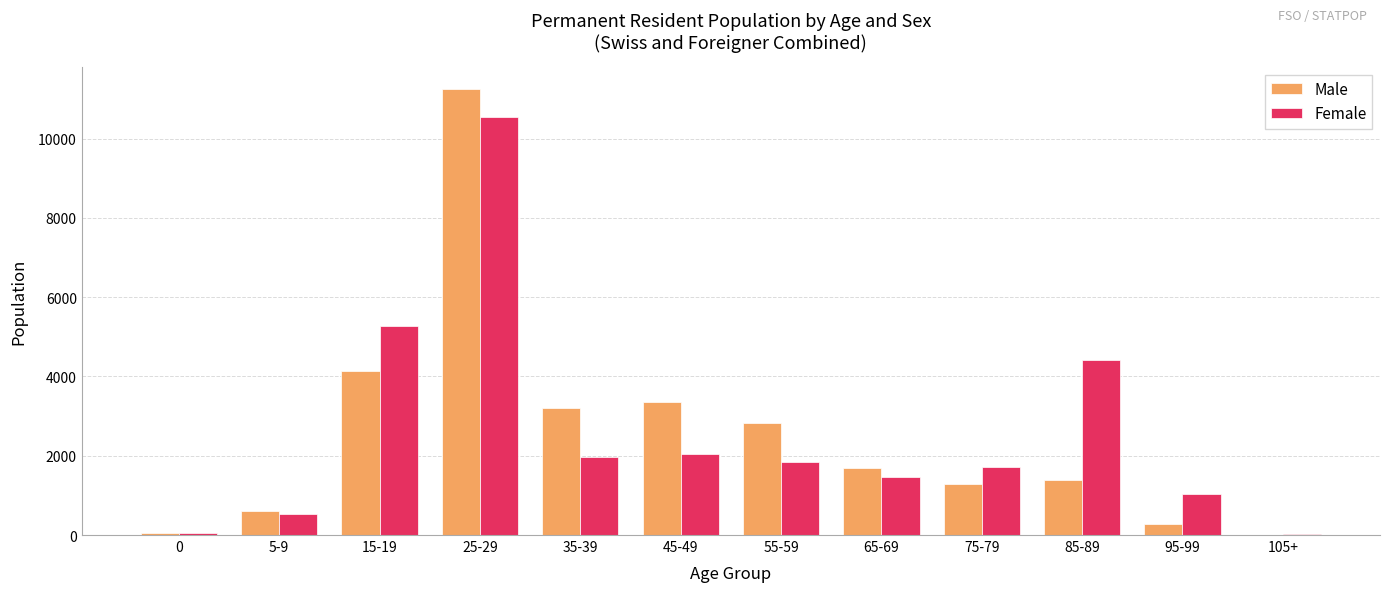

The Male series shows 1924 at 45-49. True or false?

False